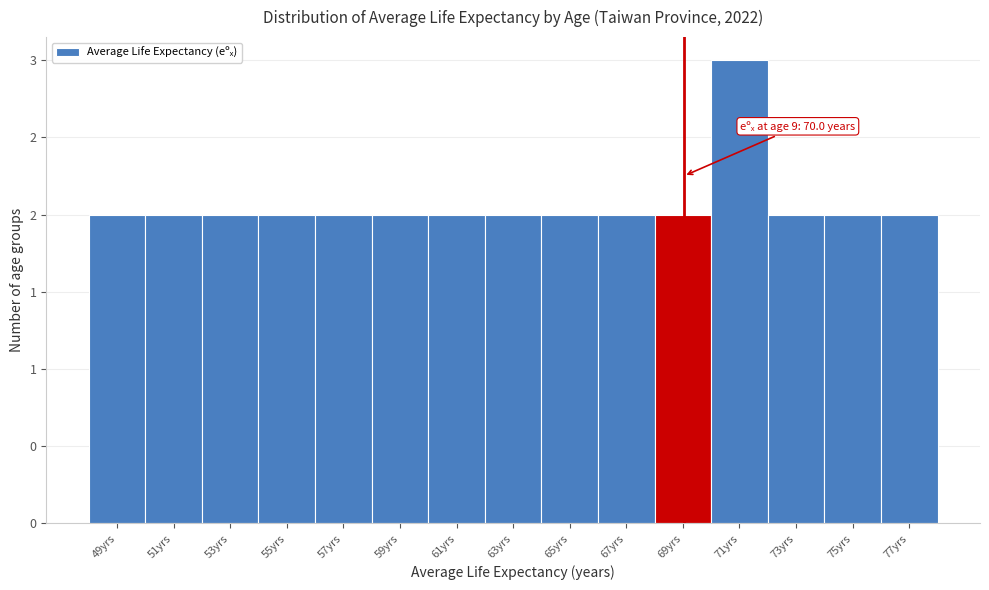

Does the chart contain any negative values?

No